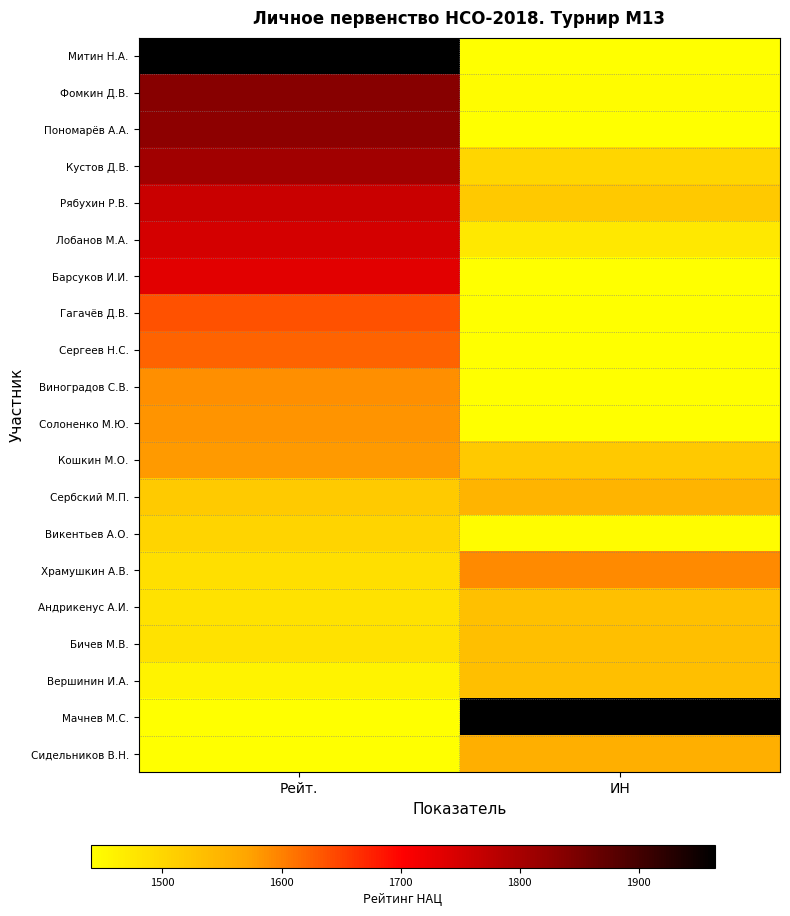

Reading right to left, what are all the values shown in this chart?

Митин Н.А.: ИН=0.0	Рейт.=1.0
Фомкин Д.В.: ИН=0.0	Рейт.=0.8
Пономарёв А.А.: ИН=0.0	Рейт.=0.7
Кустов Д.В.: ИН=0.1	Рейт.=0.7
Рябухин Р.В.: ИН=0.1	Рейт.=0.6
Лобанов М.А.: ИН=0.1	Рейт.=0.6
Барсуков И.И.: ИН=0.0	Рейт.=0.6
Гагачёв Д.В.: ИН=0.0	Рейт.=0.4
Сергеев Н.С.: ИН=0.0	Рейт.=0.3
Виноградов С.В.: ИН=0.0	Рейт.=0.3
Солоненко М.Ю.: ИН=0.0	Рейт.=0.3
Кошкин М.О.: ИН=0.1	Рейт.=0.3
Сербский М.П.: ИН=0.2	Рейт.=0.1
Викентьев А.О.: ИН=0.0	Рейт.=0.1
Храмушкин А.В.: ИН=0.3	Рейт.=0.1
Андрикенус А.И.: ИН=0.2	Рейт.=0.1
Бичев М.В.: ИН=0.2	Рейт.=0.1
Вершинин И.А.: ИН=0.2	Рейт.=0.0
Мачнев М.С.: ИН=1.0	Рейт.=0.0
Сидельников В.Н.: ИН=0.2	Рейт.=0.0